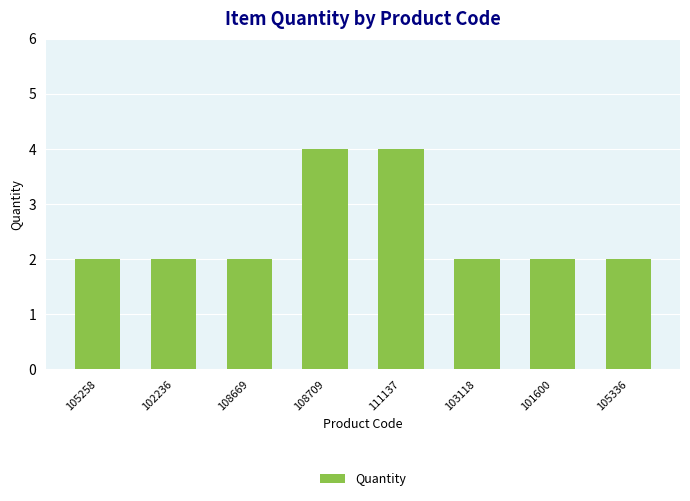

Approximately how many times larger is the value at 101600 compared to 103118?

1.0